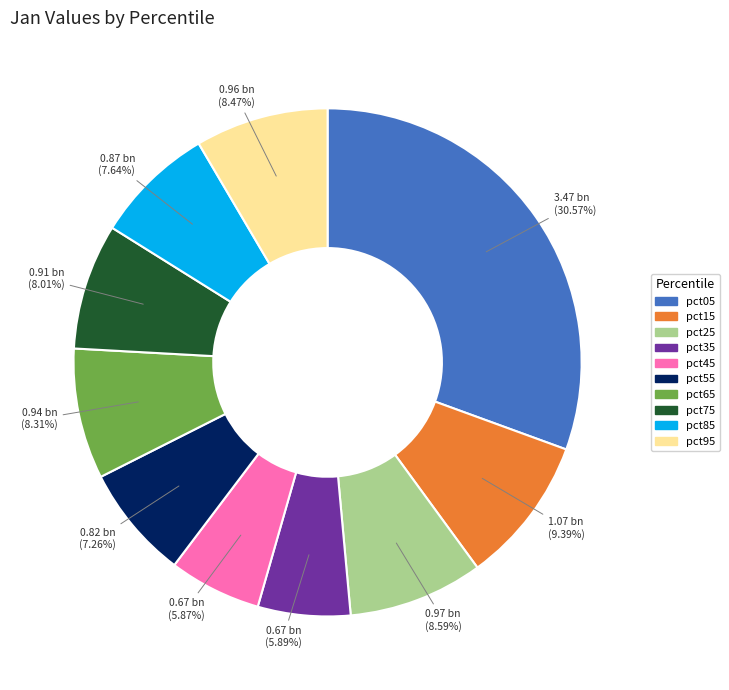

How many segments does this pie chart have?

10